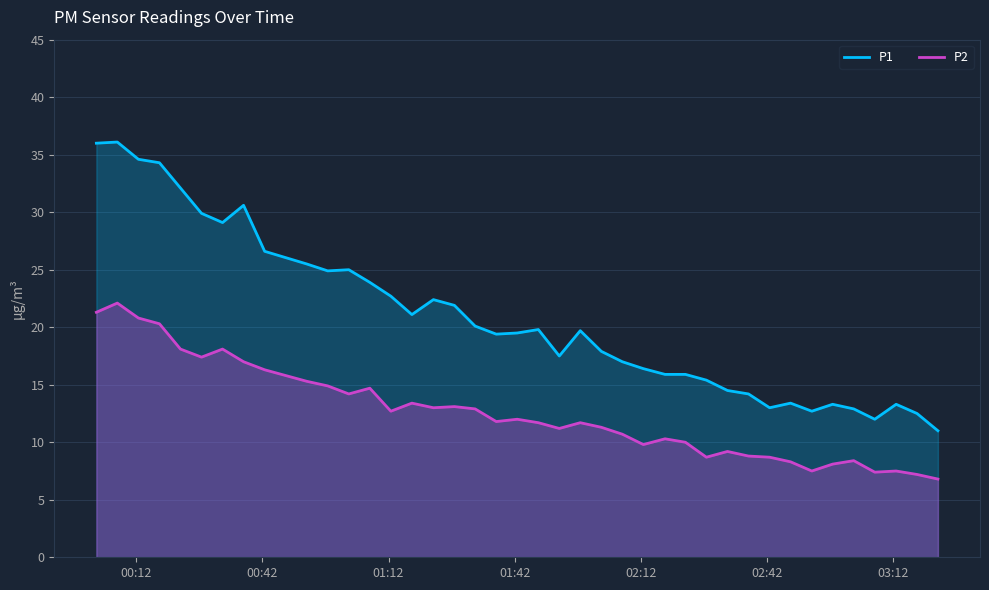

List the series in order of their peak value, highest first.

P1, P2